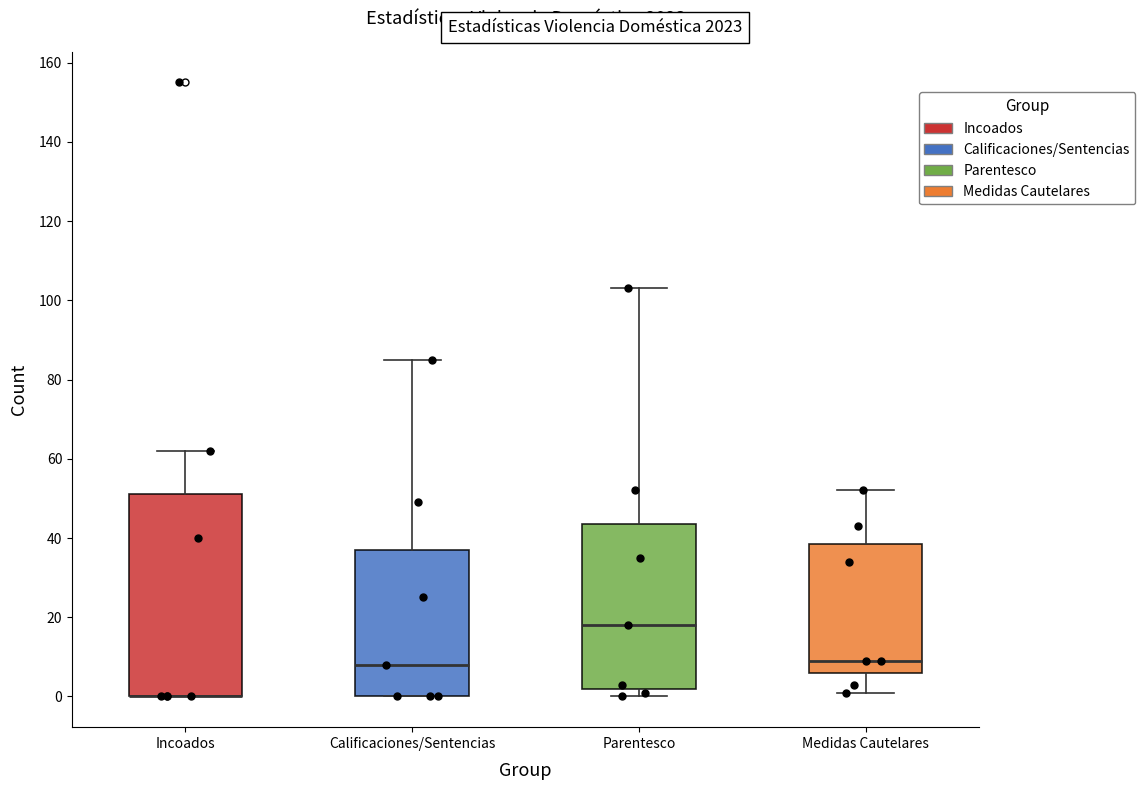

Reading left to right, transcribe this box plot: for each box, give where its median line is, the range the box spans, and where its two whiskers end, as read against the y-axis. The values are not printed on the chart, so give them approximately, as read against the axis.

Incoados: median 0 (drawn on the box's lower edge), box 0 to 52, whiskers 0 to 62
Calificaciones/Sentencias: median 8, box 0 to 38, whiskers 0 to 86
Parentesco: median 18, box 2 to 44, whiskers 0 to 104
Medidas Cautelares: median 10, box 6 to 38, whiskers 2 to 52